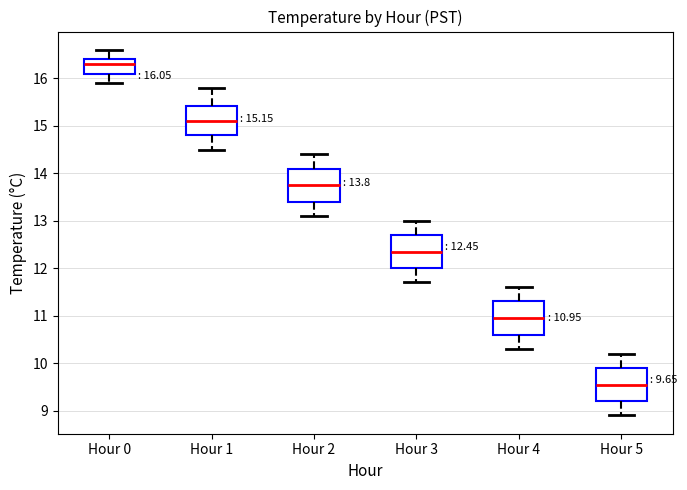

Which box has the lowest median line?

Hour 5